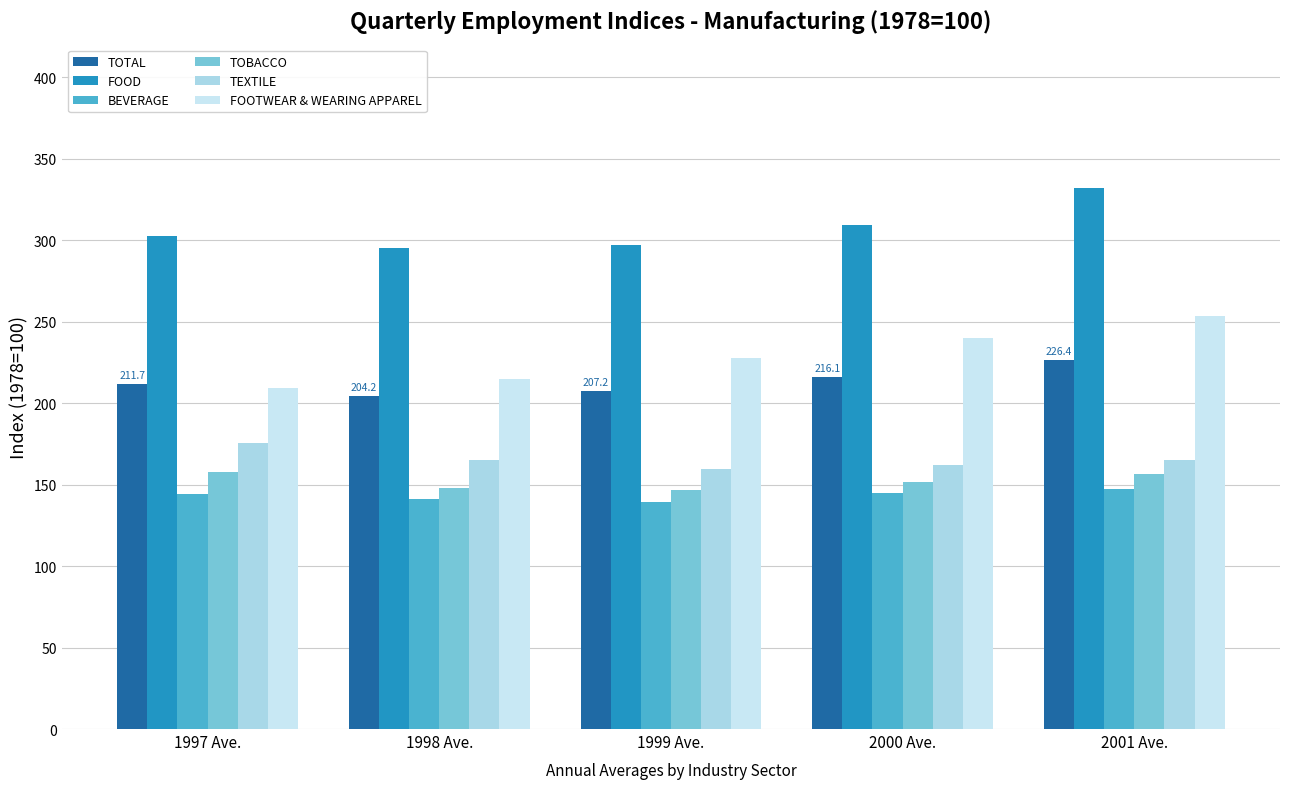

How many values in the FOOD series exceed 302?

3